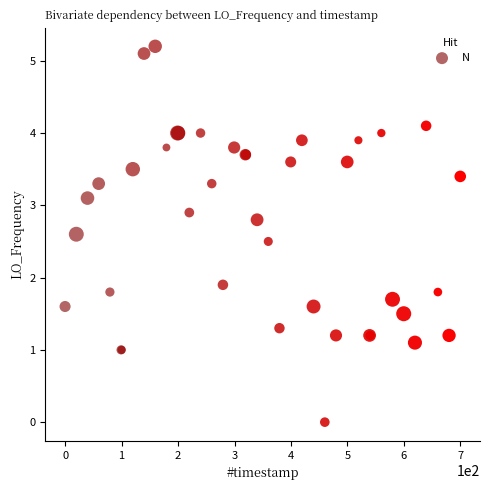

What Y value in the scatter plot is closest to 2?

1.9